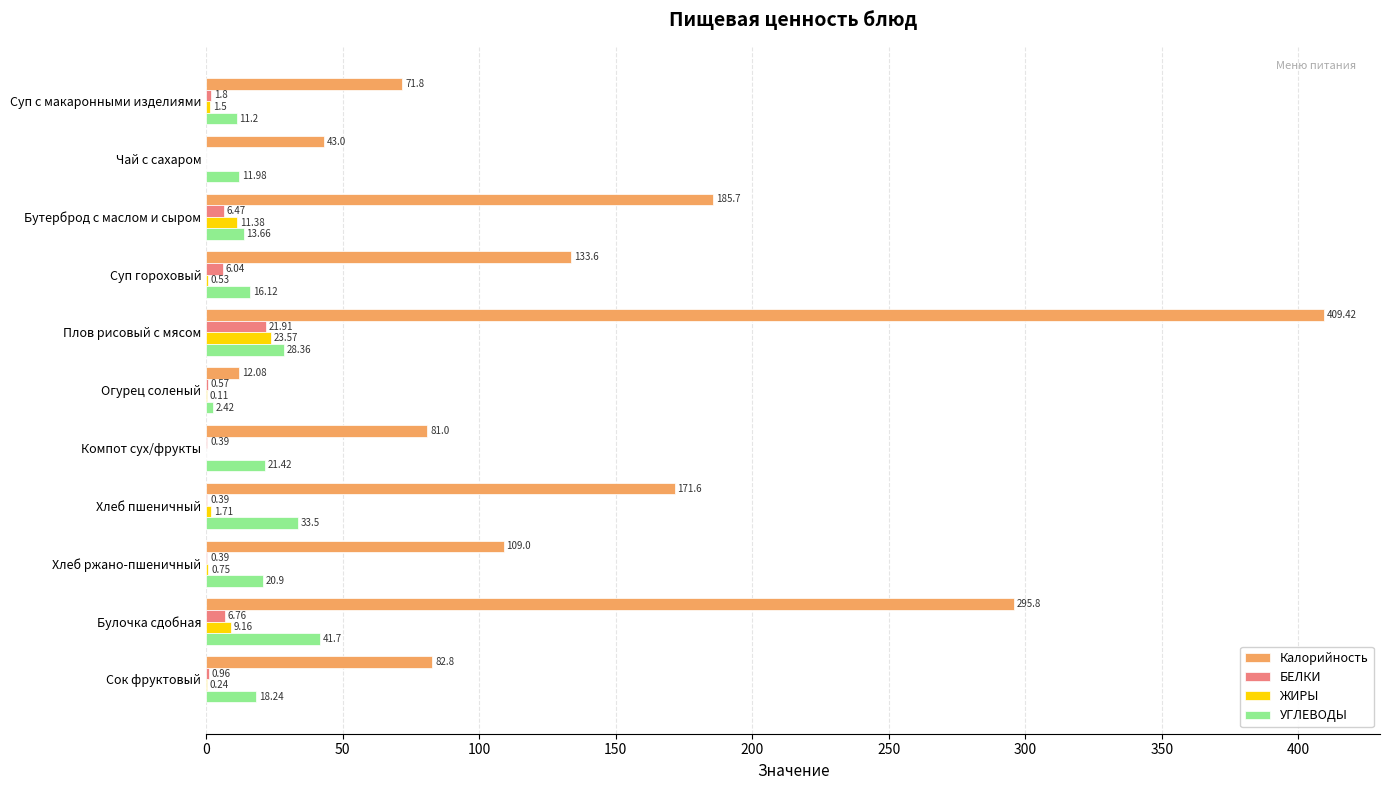

Is the value of УГЛЕВОДЫ at Плов рисовый с мясом greater than the value of Калорийность at Хлеб ржано-пшеничный?

No